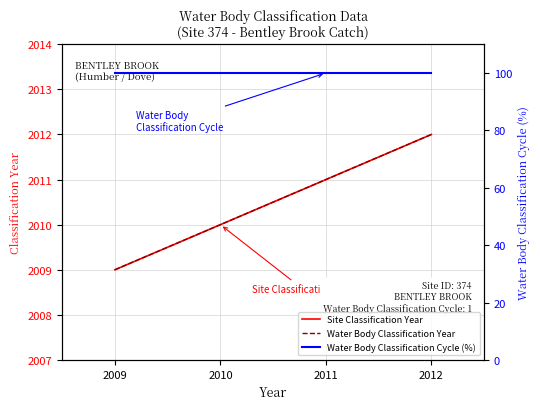

At which category is the sum across all series the highest?

2012